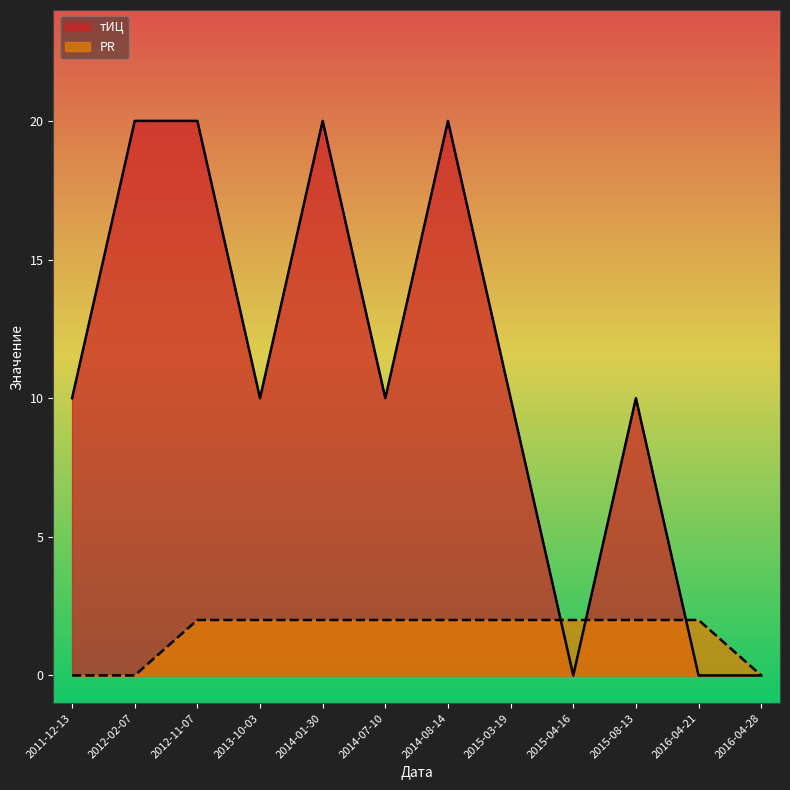

In тИЦ, how many points are higher than both neighbors (excluding endpoints)?

3